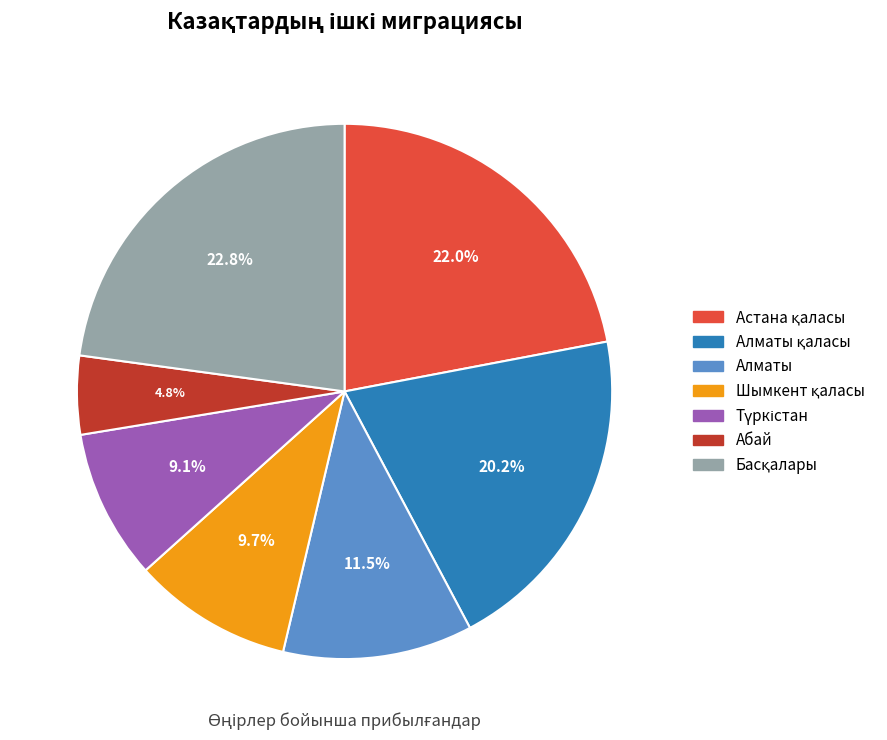

Which slice is the smallest?

Абай